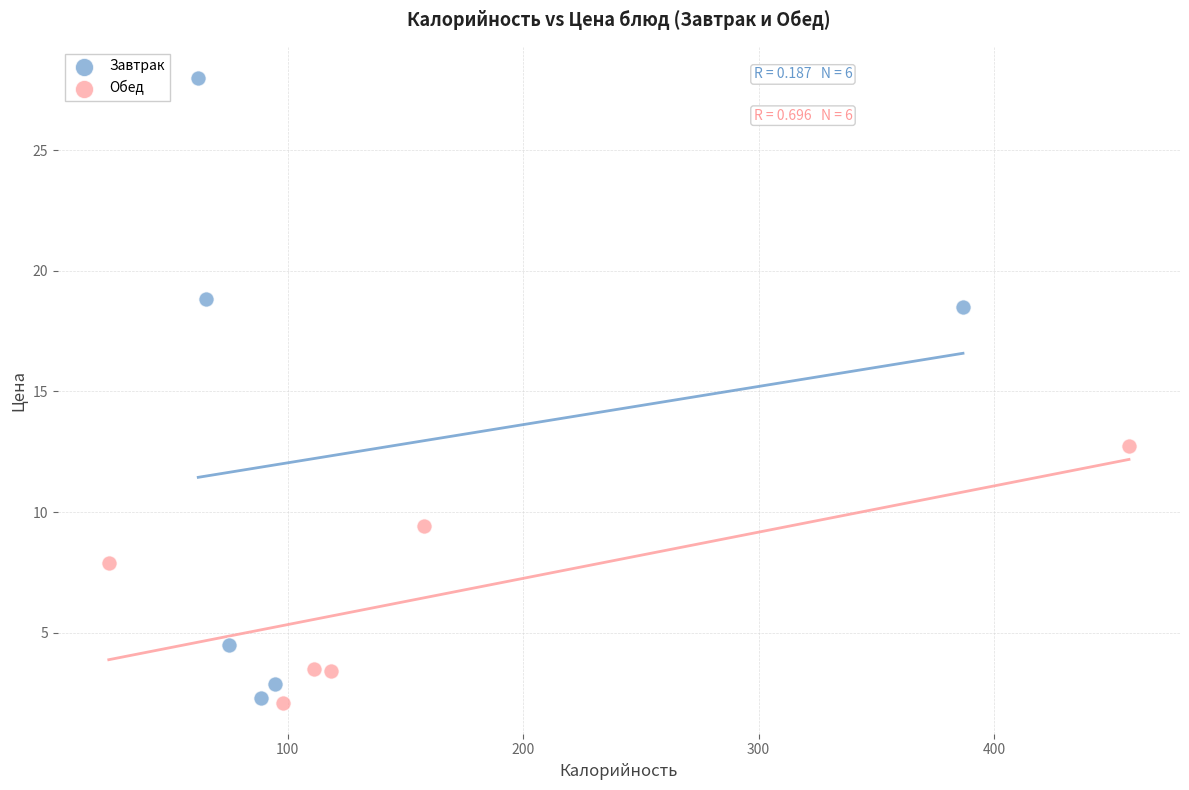

Which series reaches the maximum Y coordinate?

Завтрак